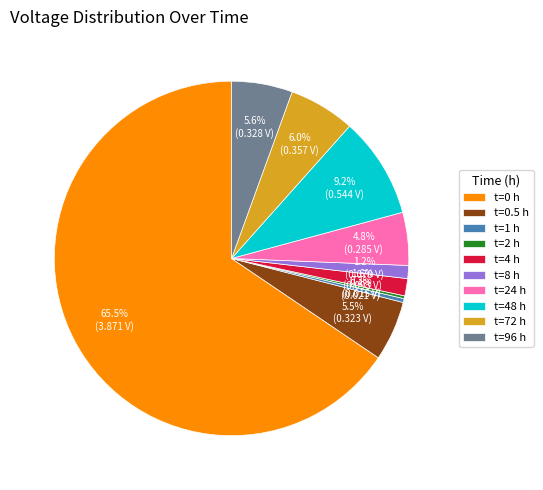

Is there any slice that represents more than half of the pie?

Yes